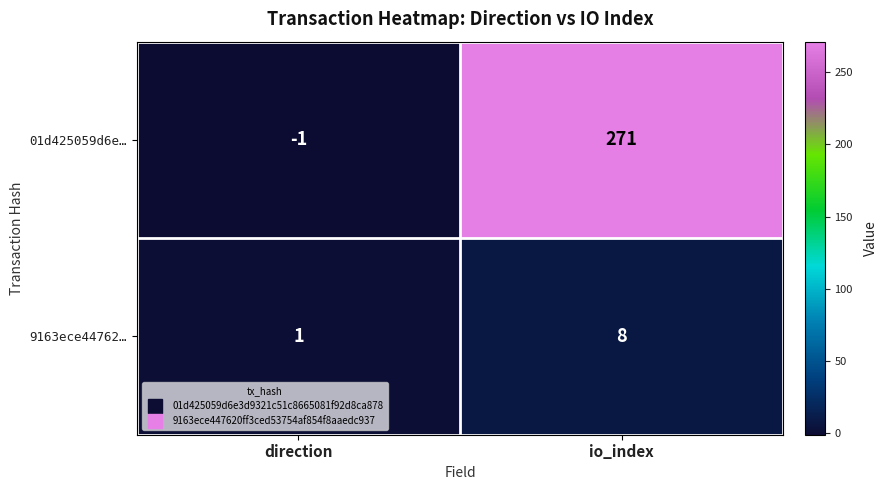

Reading left to right, list all the values displayed in this chart.

01d425059d6e…: direction=-1	io_index=271
9163ece44762…: direction=1	io_index=8